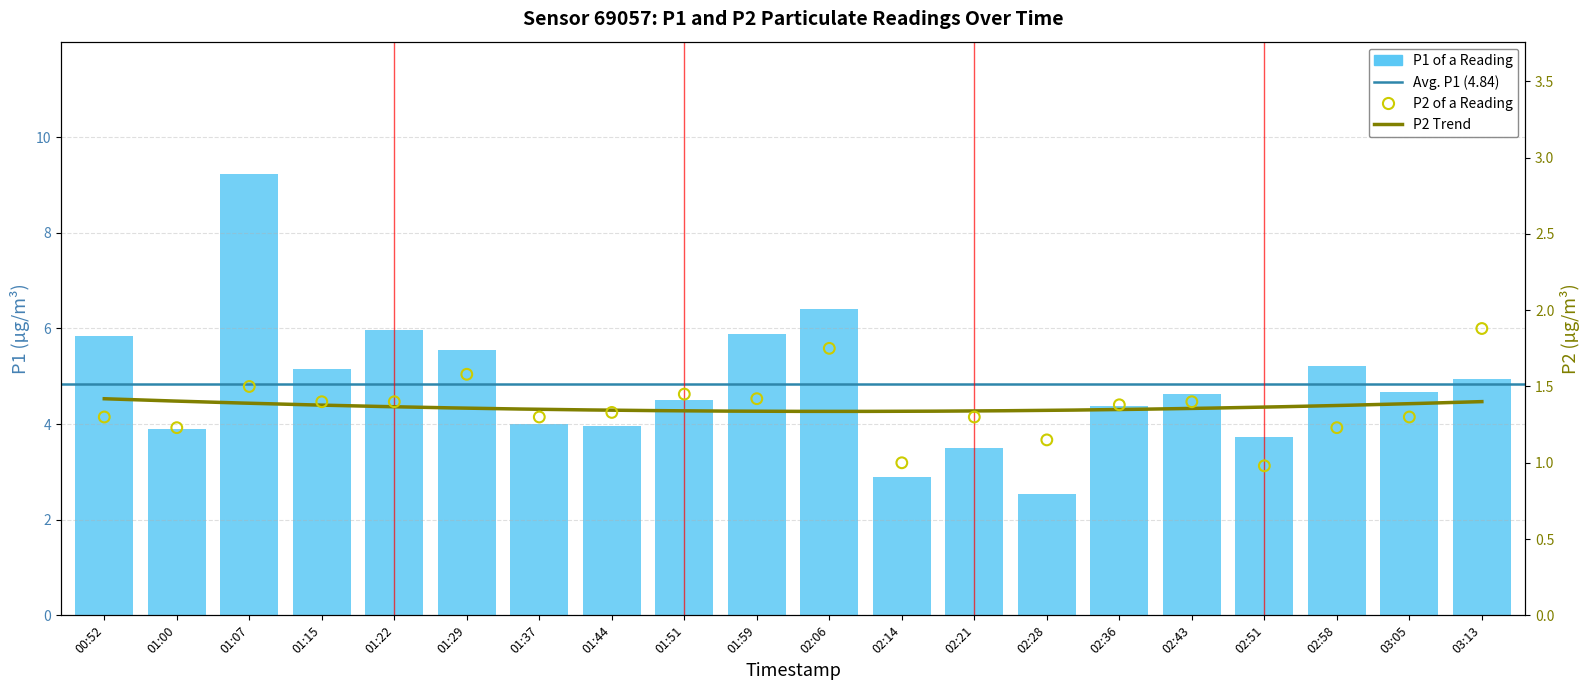

Which series has the largest total across all categories?

P1